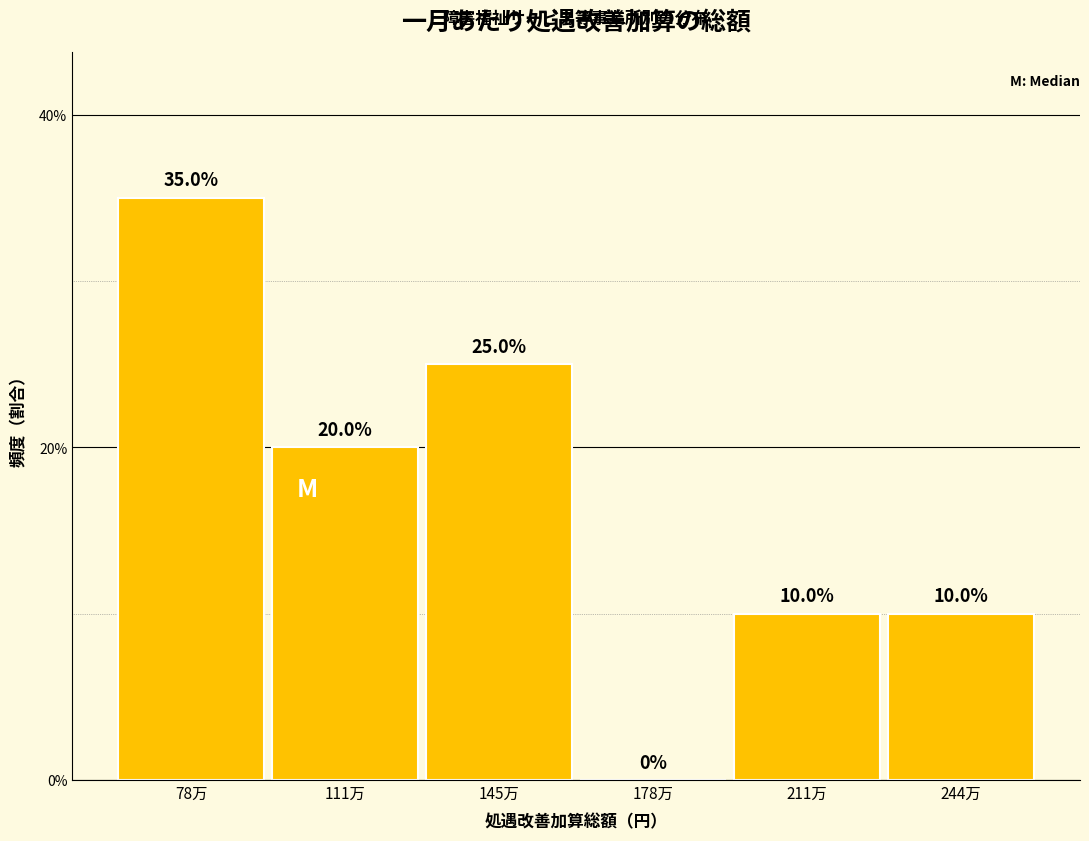

Reading right to left, extract all data points from this chart.

244万=10	211万=10	178万=0	145万=25	111万=20	78万=35